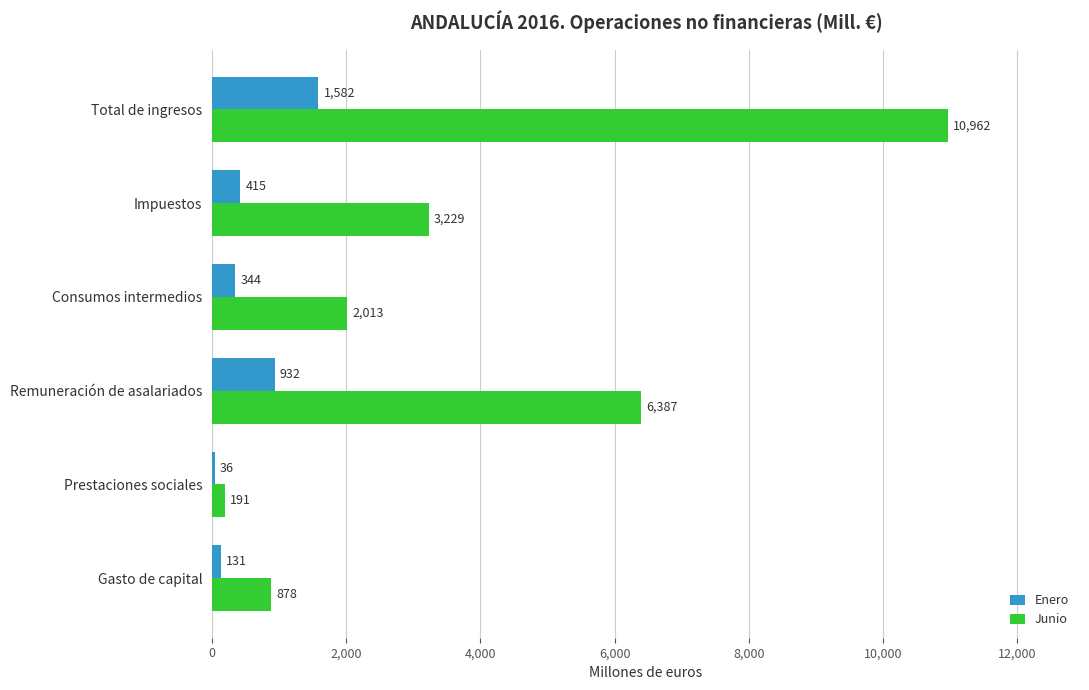

What is the sum of all Junio values?

23660